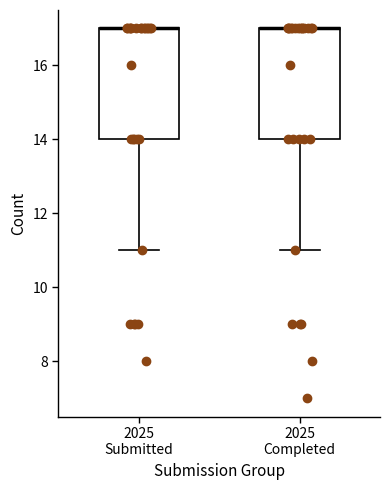

Where is the upper edge of the box for 2025 Completed on the y-axis? The values are not printed on the chart, so give them approximately, as read against the axis.

17